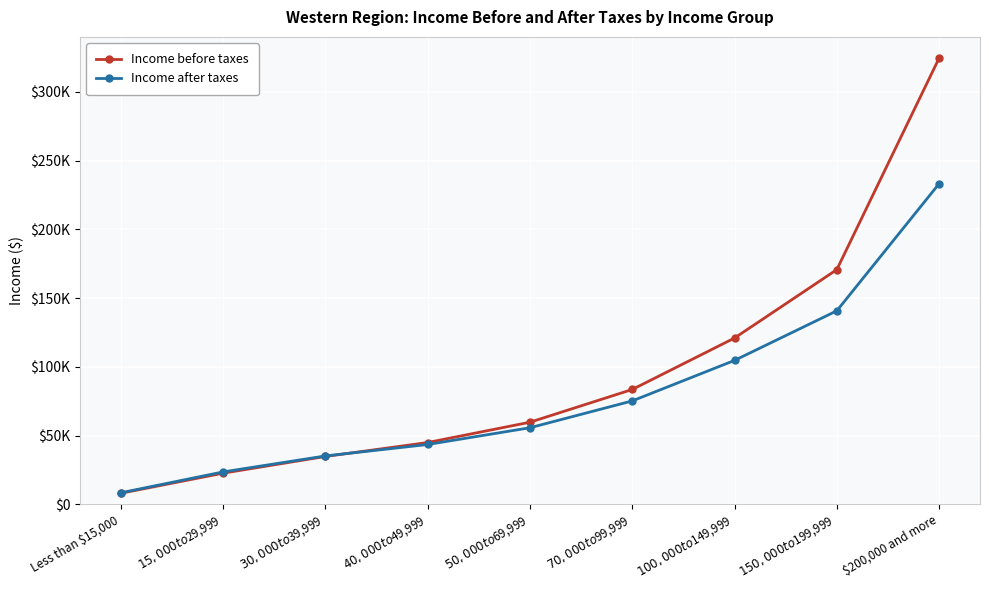

List the series in order of their peak value, highest first.

Income before taxes, Income after taxes